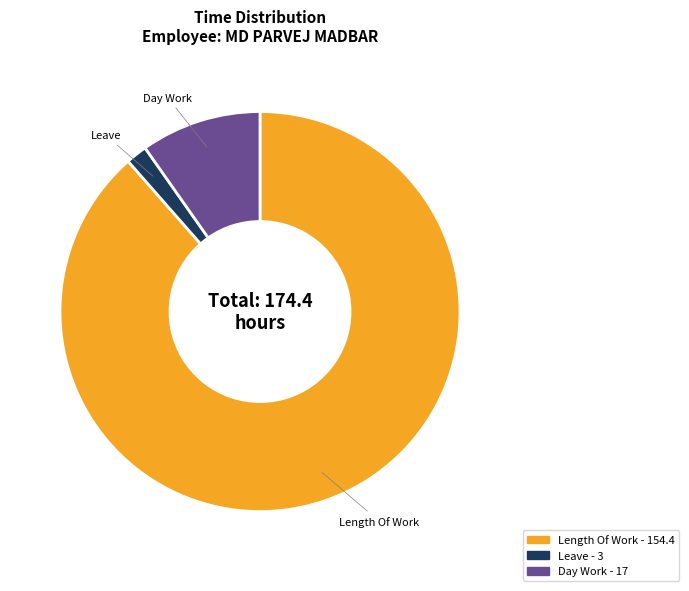

Does any single category account for the majority?

Yes